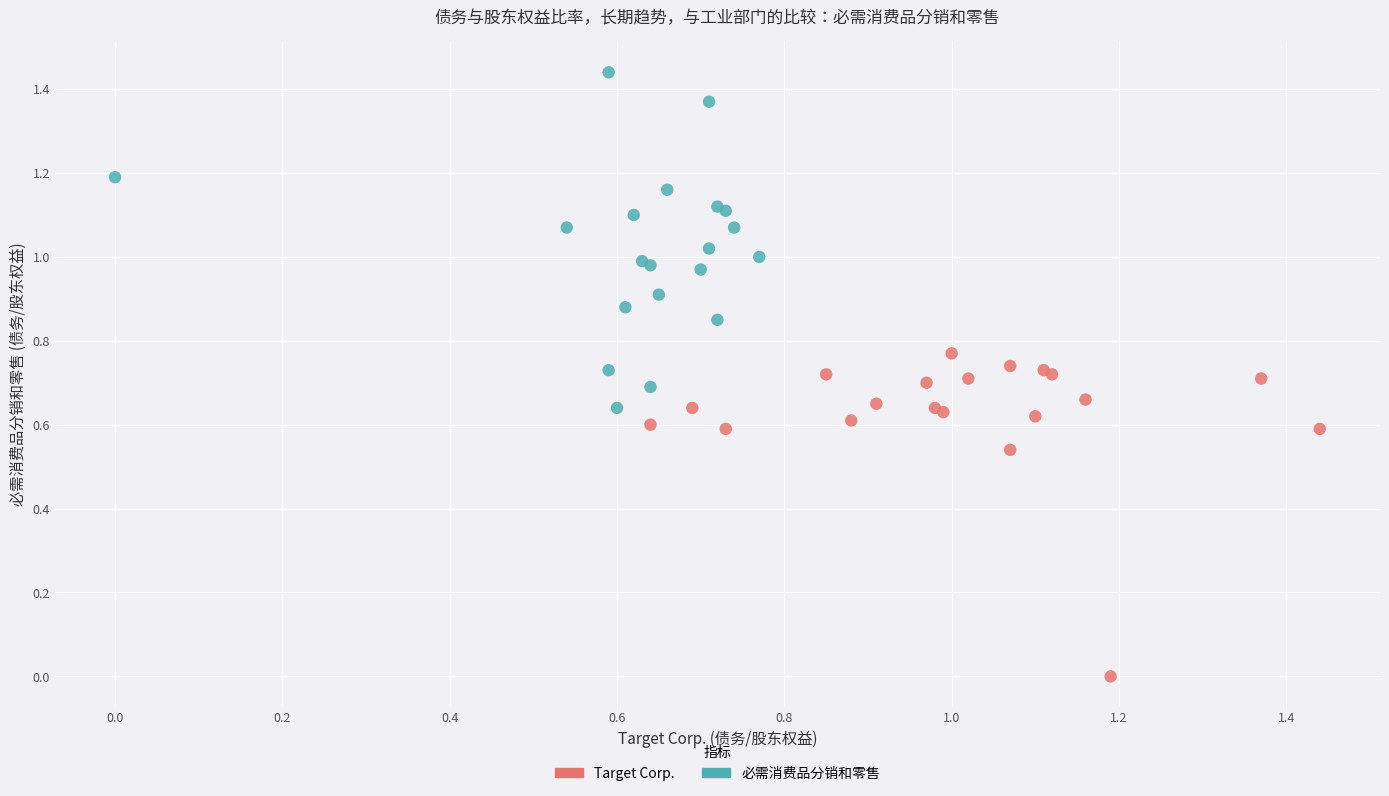

What are all the series names shown in the legend?

Target Corp., 必需消费品分销和零售